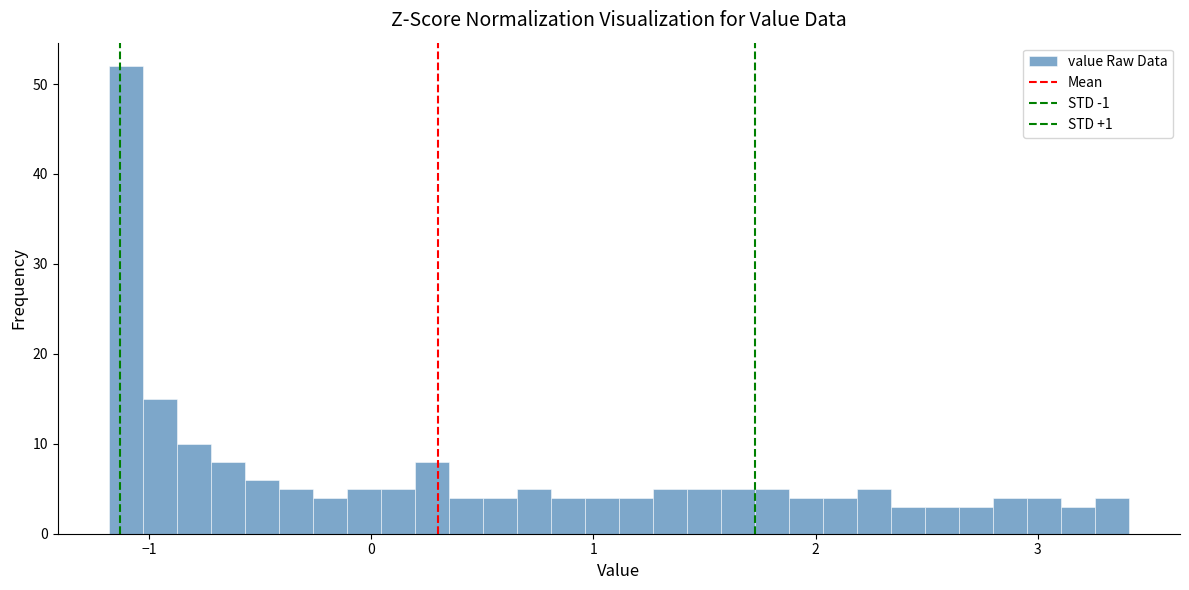

Read against the x-axis, roughly where is the centre of the tallest bar?

-1.1